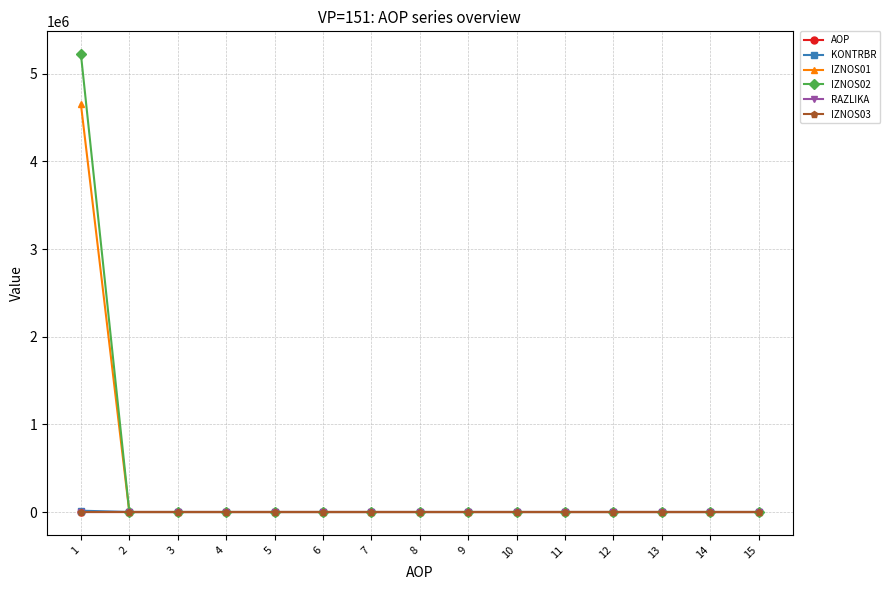

At which category is the sum across all series the highest?

1